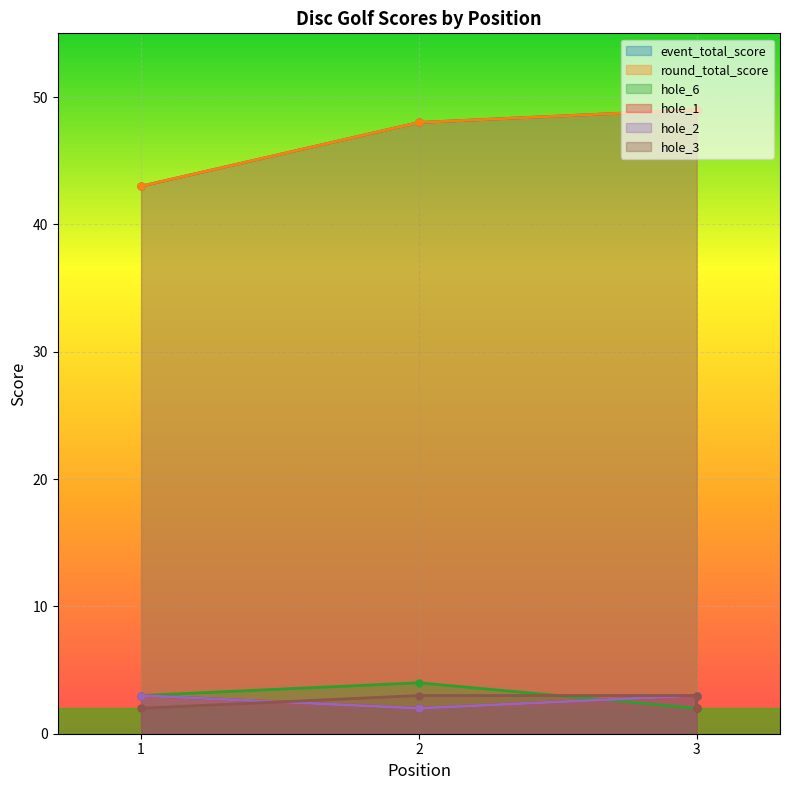

How many intersections are there between hole_3 and hole_1?

1